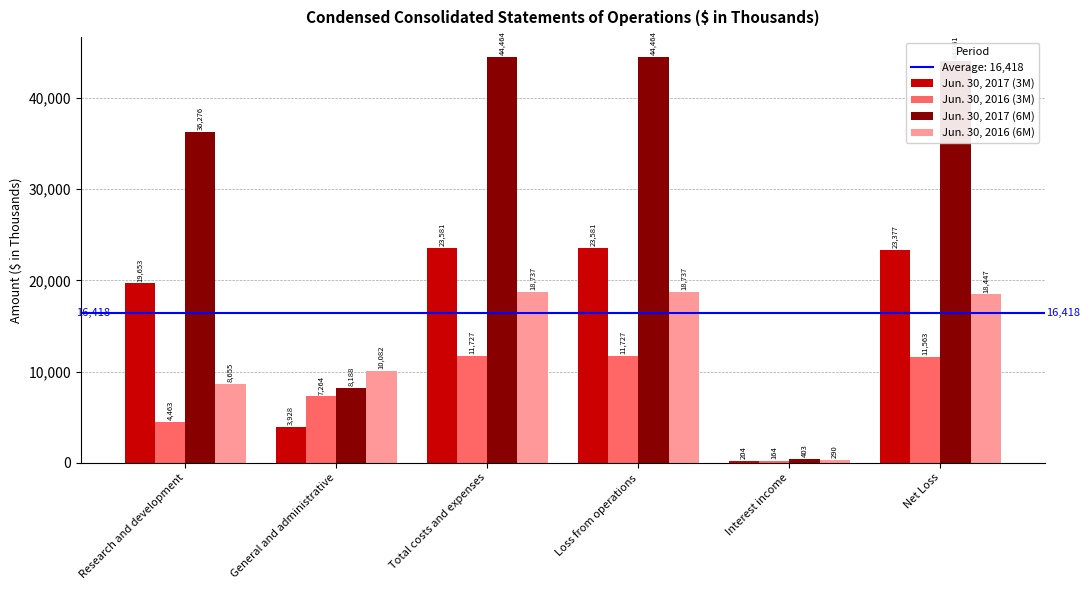

Reading left to right, transcribe all the data shown in this chart.

Jun. 30, 2017 (3M): Research and development=19653	General and administrative=3928	Total costs and expenses=23581	Loss from operations=23581	Interest income=204	Net Loss=23377
Jun. 30, 2016 (3M): Research and development=4463	General and administrative=7264	Total costs and expenses=11727	Loss from operations=11727	Interest income=164	Net Loss=11563
Jun. 30, 2017 (6M): Research and development=36276	General and administrative=8188	Total costs and expenses=44464	Loss from operations=44464	Interest income=403	Net Loss=44061
Jun. 30, 2016 (6M): Research and development=8655	General and administrative=10082	Total costs and expenses=18737	Loss from operations=18737	Interest income=290	Net Loss=18447